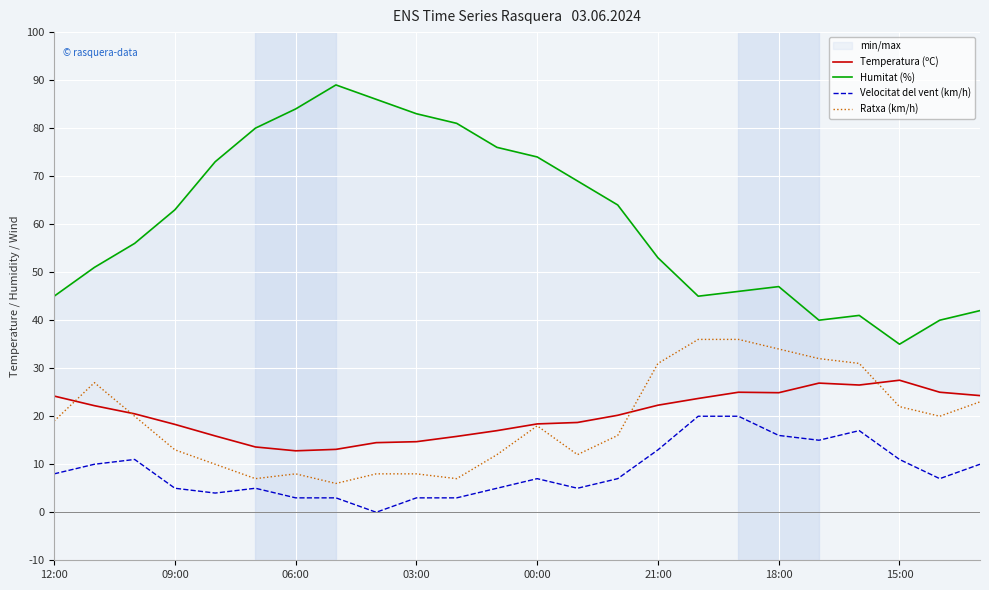

The Velocitat del vent (km/h) series shows 3 at 06:00. True or false?

True